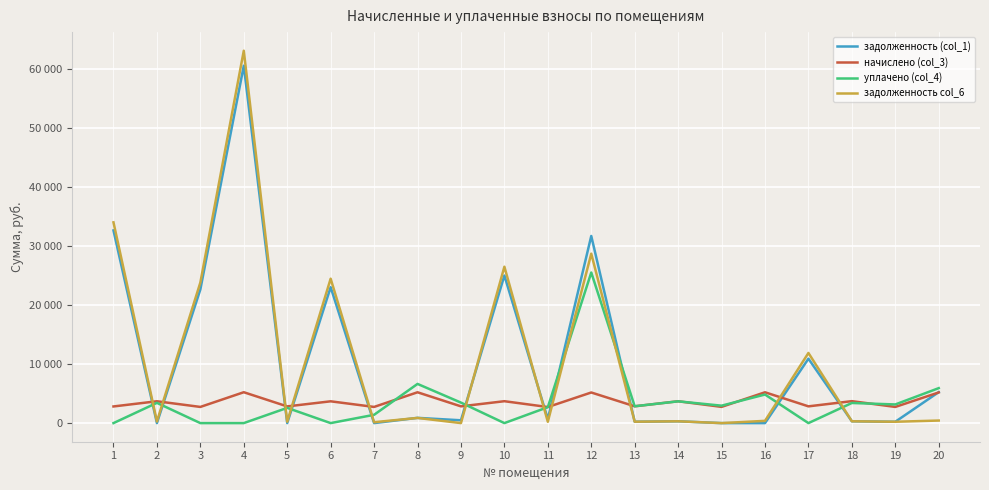

What are all the series names shown in the legend?

задолженность (col_1), начислено (col_3), уплачено (col_4), задолженность col_6